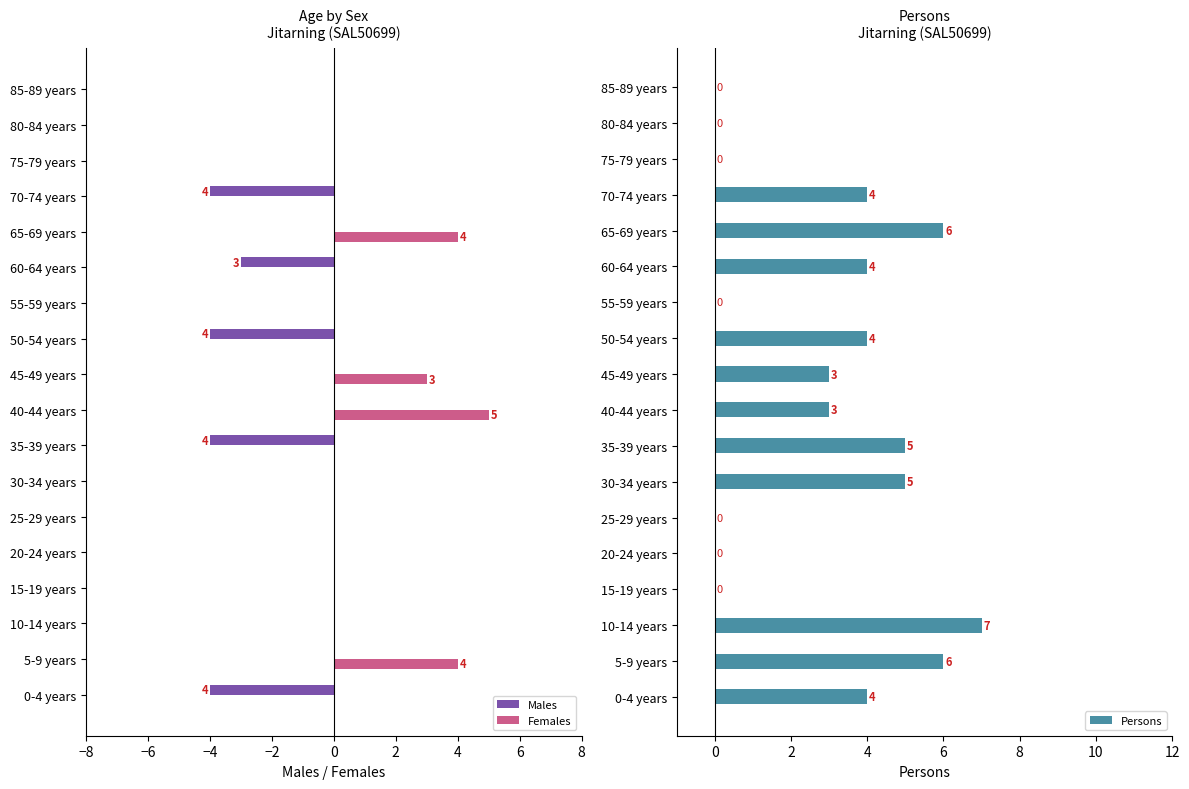

The value of Males at 75-79 years is 3. True or false?

False